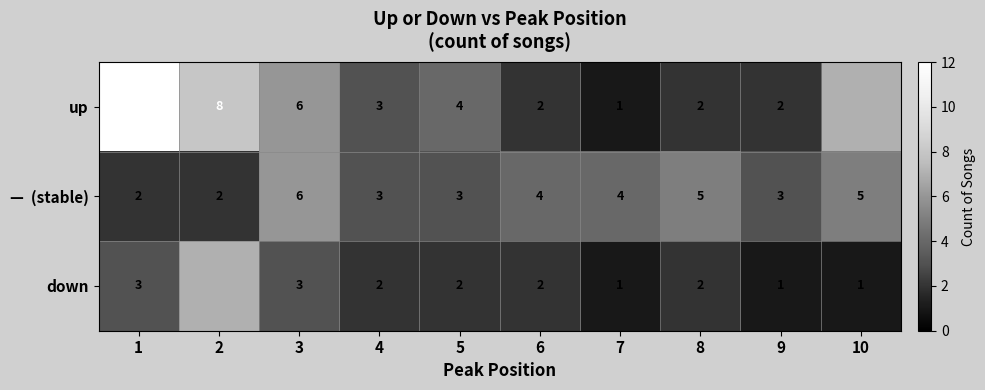

True or false: down has a value of 2 at 4.

True